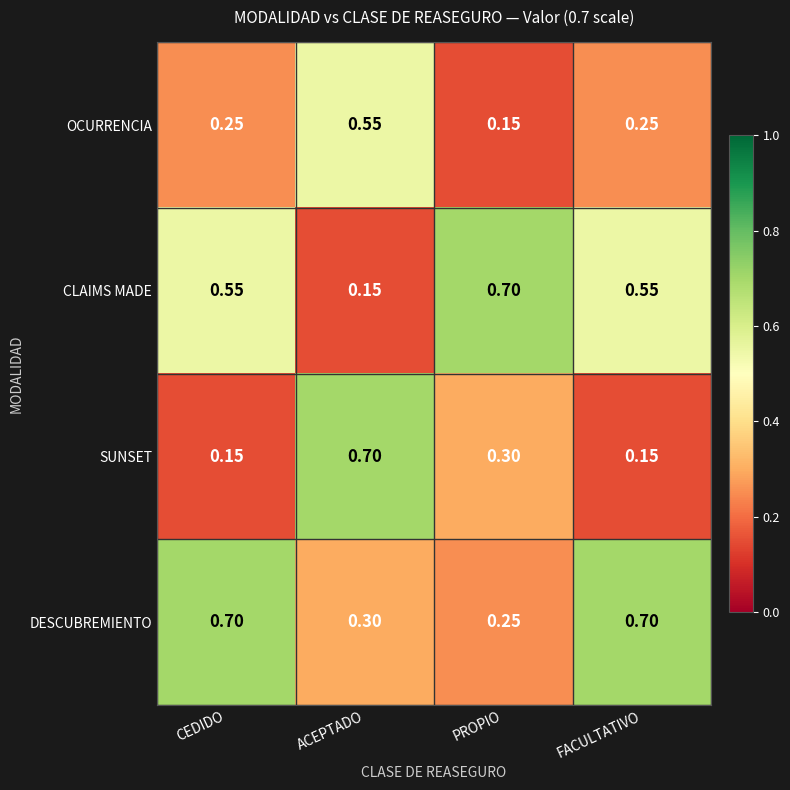

At which label does CLAIMS MADE reach its peak?

PROPIO